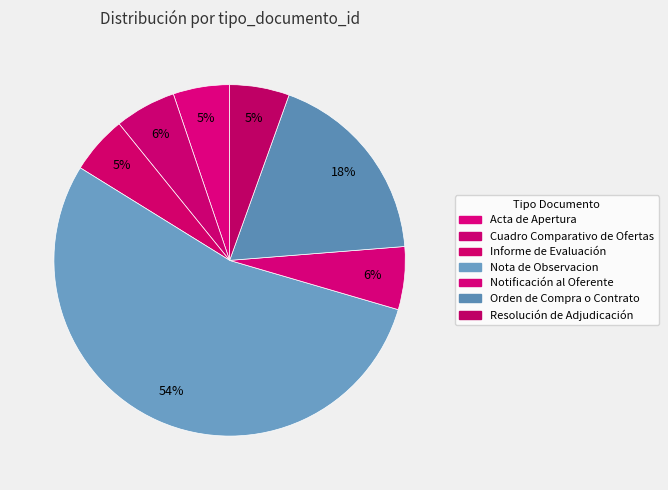

To the nearest percent, what percentage of the pie is Orden de Compra o Contrato?

18%